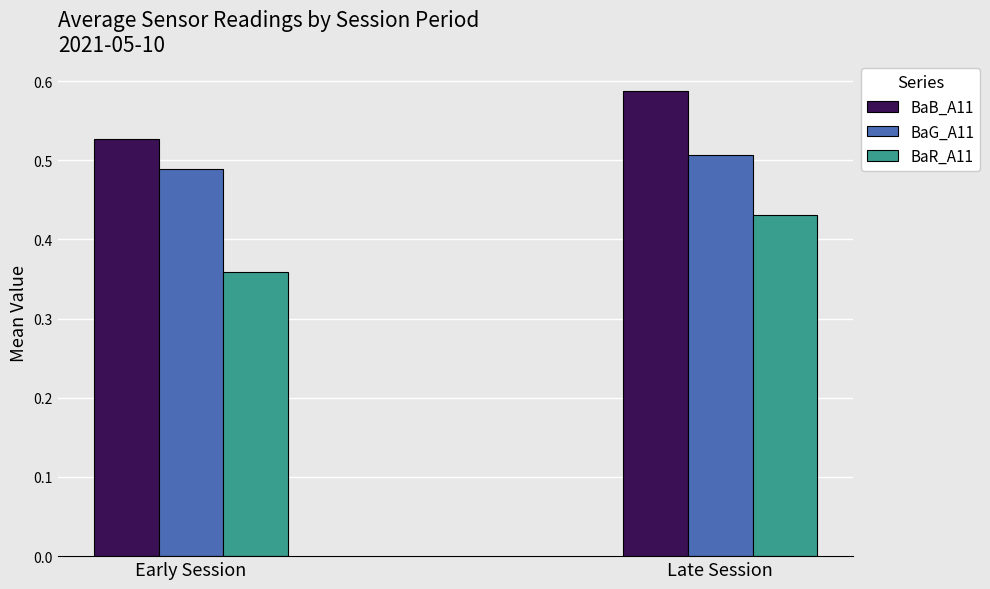

What is the sum of all BaG_A11 values?

1.0